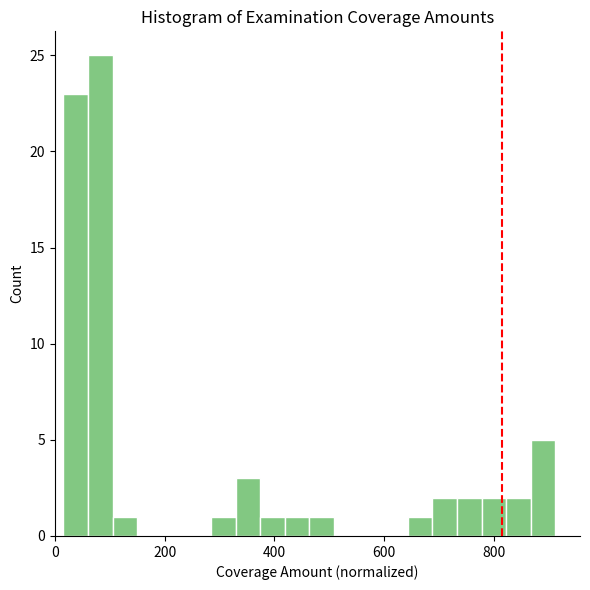

Read against the x-axis, roughly where is the centre of the tallest bar?

80